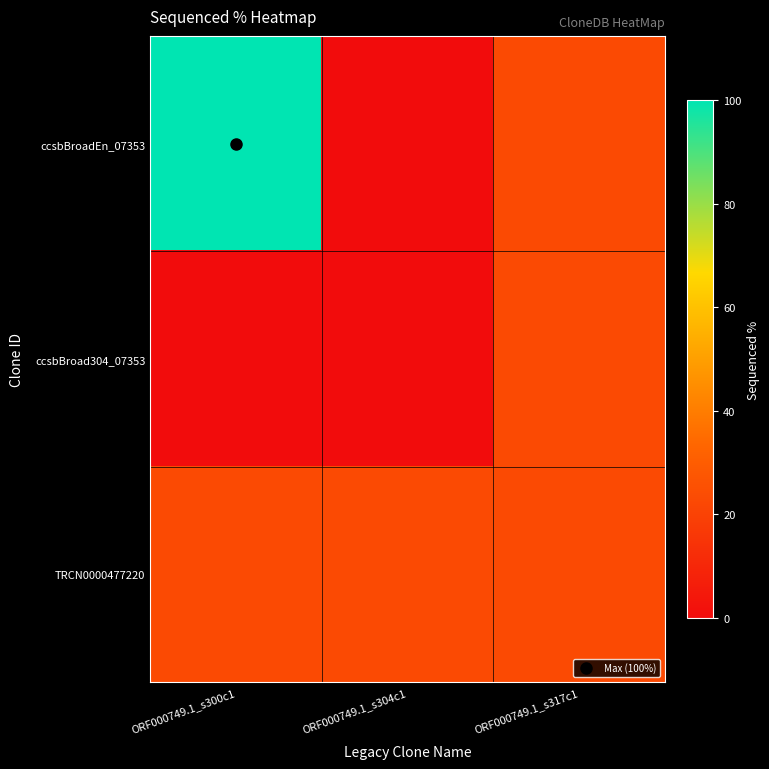

What is the spread (max minus min) of values at ORF000749.1_s300c1?

100.0